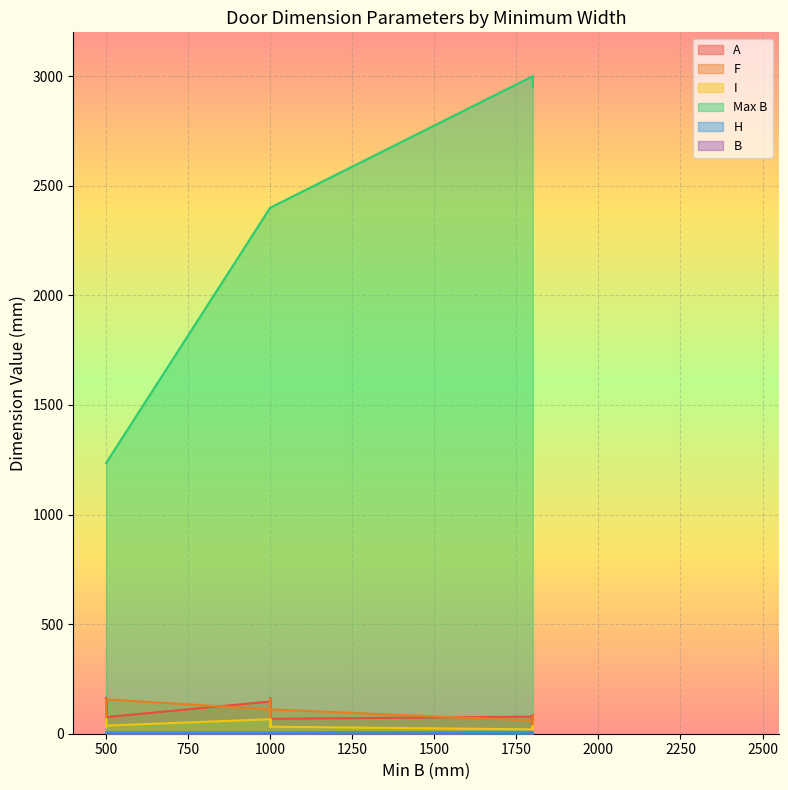

What is the total value across all series at 2?

2618